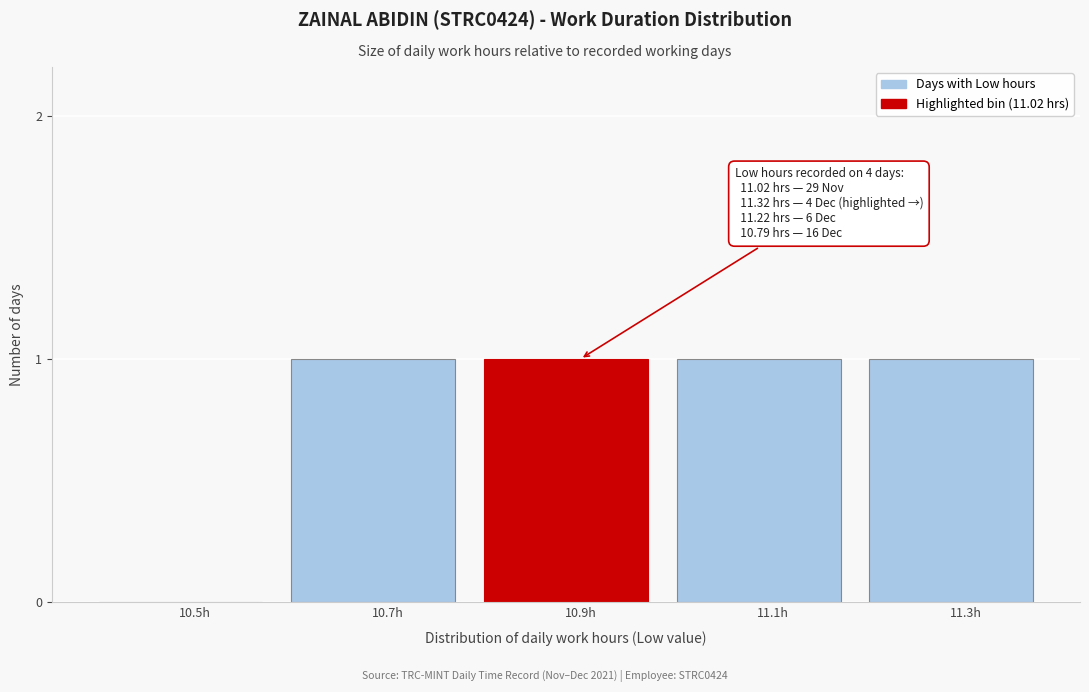

Reading left to right, list all the values displayed in this chart.

10.5h=0	10.7h=1	10.9h=1	11.1h=1	11.3h=1